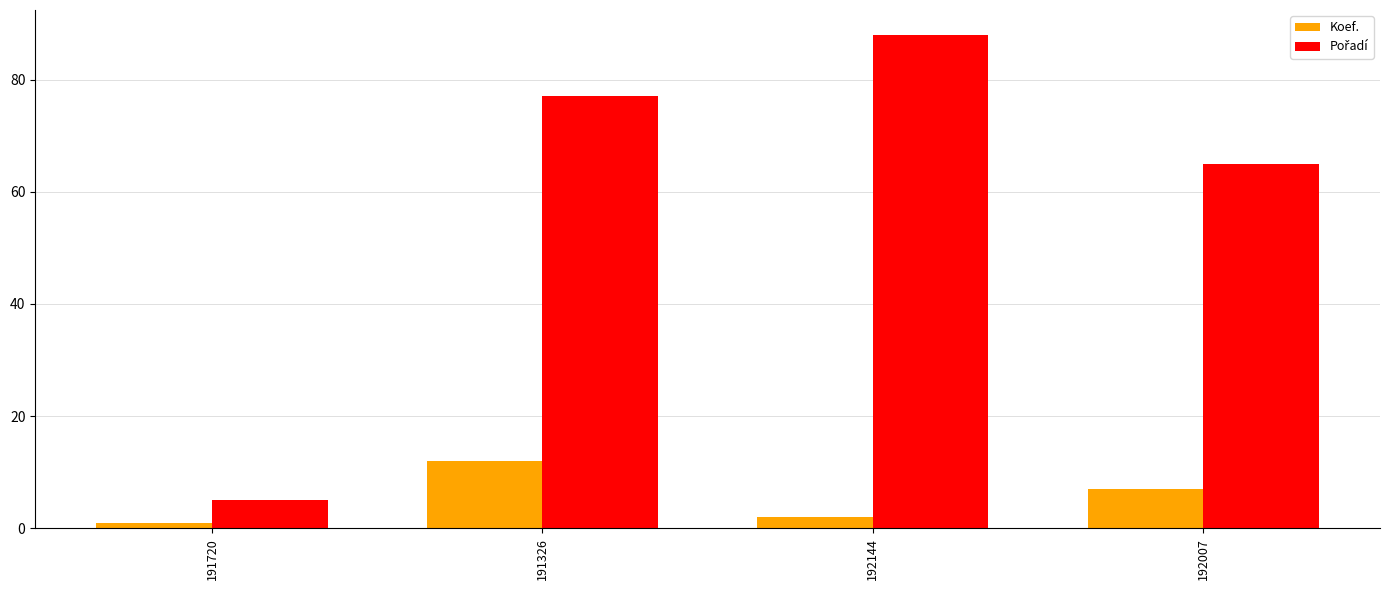

What is the total value across all series at 191326?

89